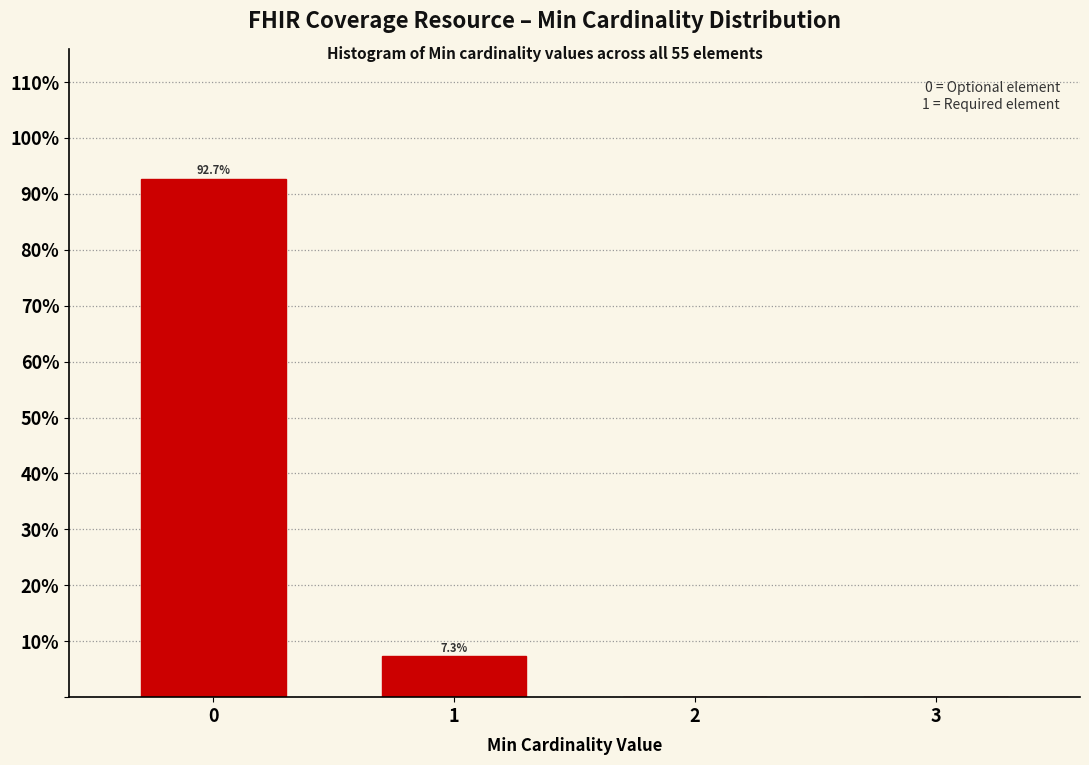

Reading right to left, transcribe all the data shown in this chart.

3=0.0	2=0.0	1=7.3	0=92.7